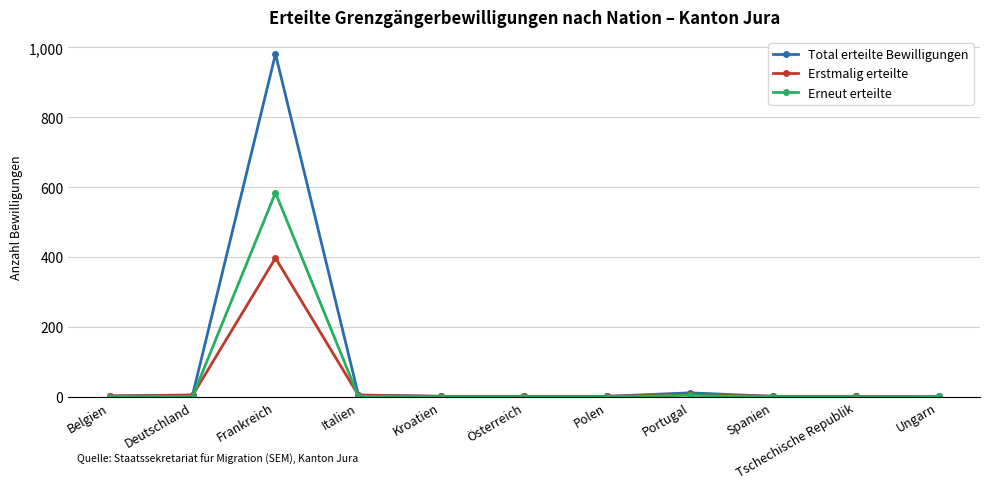

How many lines are shown in the chart?

3